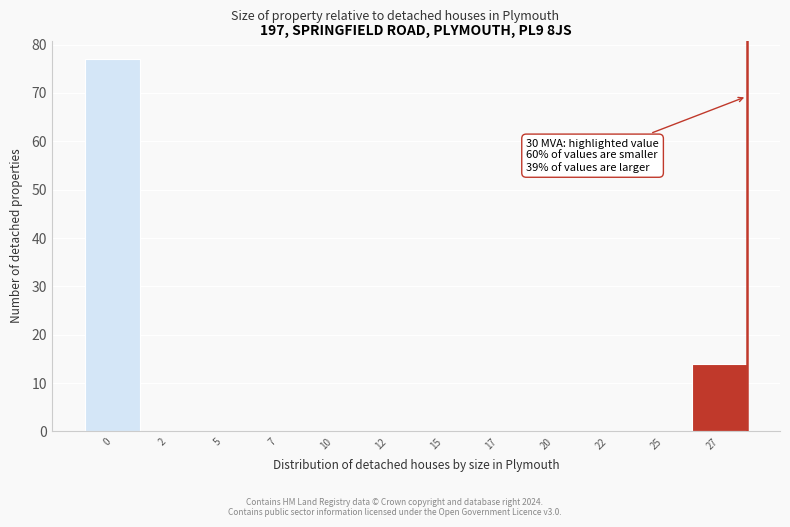

Reading left to right, transcribe all the data shown in this chart.

0=77	2=0	5=0	7=0	10=0	12=0	15=0	17=0	20=0	22=0	25=0	27=14